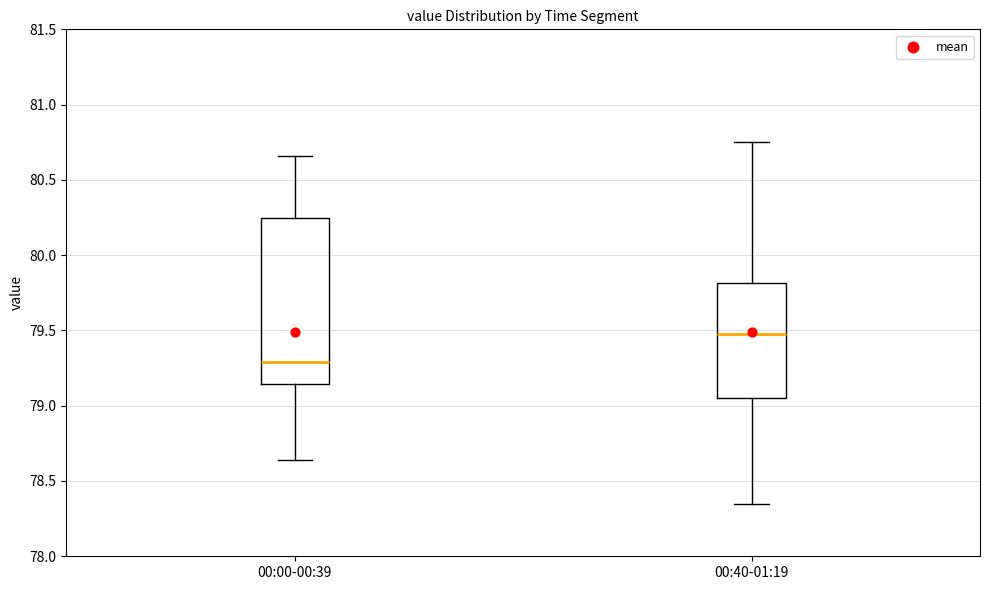

Reading left to right, transcribe this box plot: for each box, give where its median line is, the range the box spans, and where its two whiskers end, as read against the y-axis. The values are not printed on the chart, so give them approximately, as read against the axis.

00:00-00:39: median 79.30, box 79.15 to 80.25, whiskers 78.65 to 80.65
00:40-01:19: median 79.50, box 79.05 to 79.80, whiskers 78.35 to 80.75